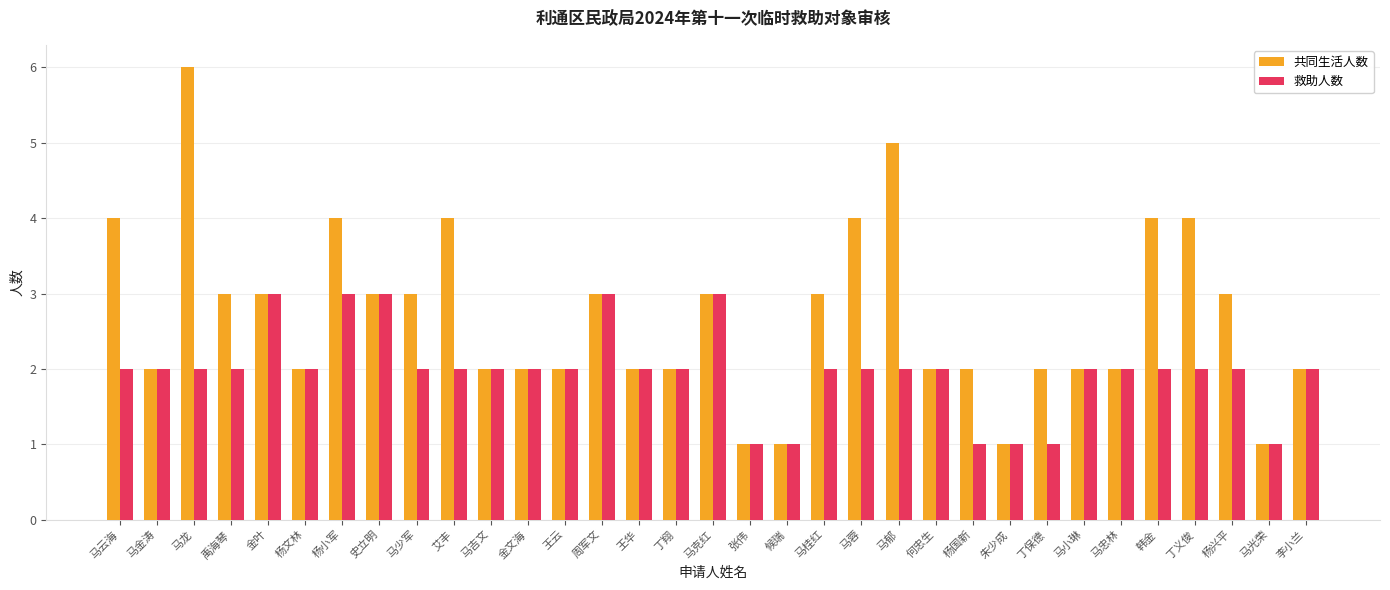

What is the total value across all series at 马少军?

5